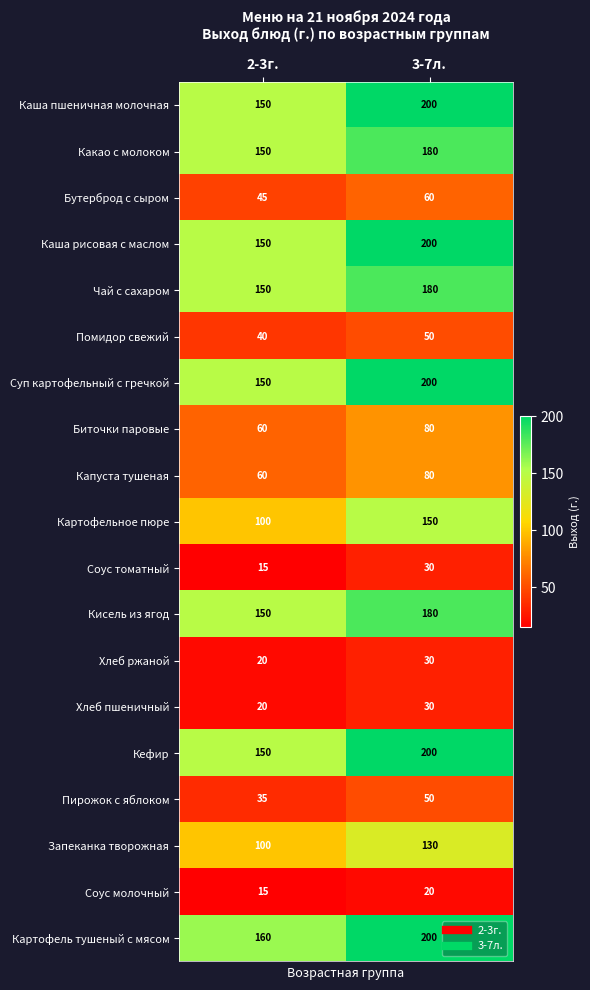

What is the sum of the Кисель из ягод values at 2-3г. and 3-7л.?

330